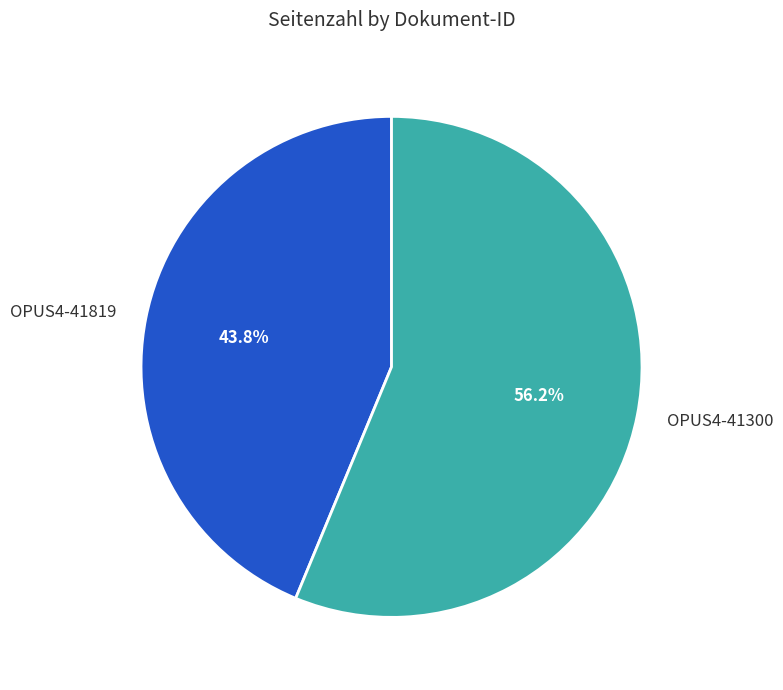

What percentage is the OPUS4-41300 slice, to the nearest percent?

56%